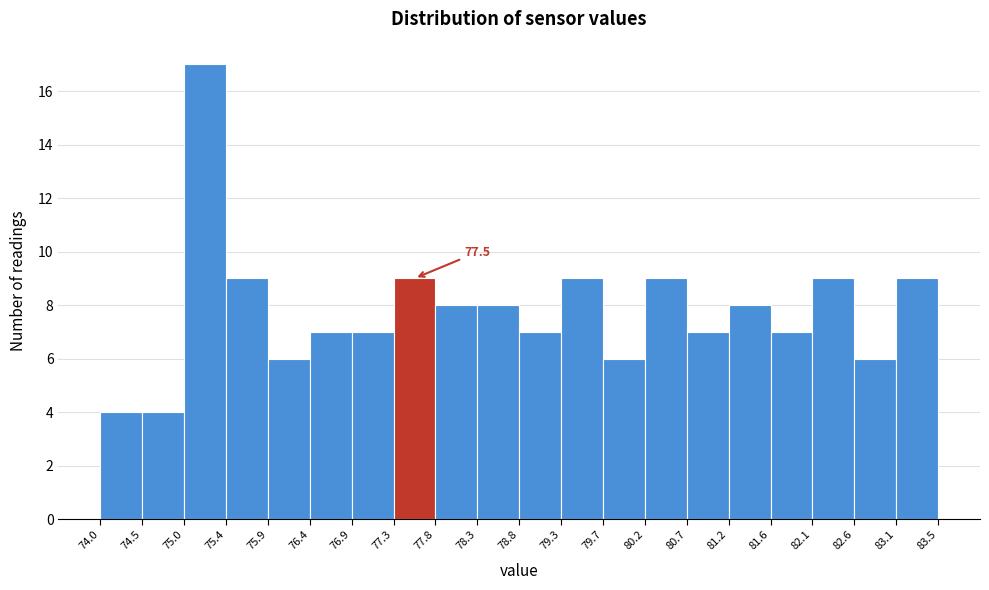

Over which range of the x-axis is the bar tallest?

75.0 to 75.4